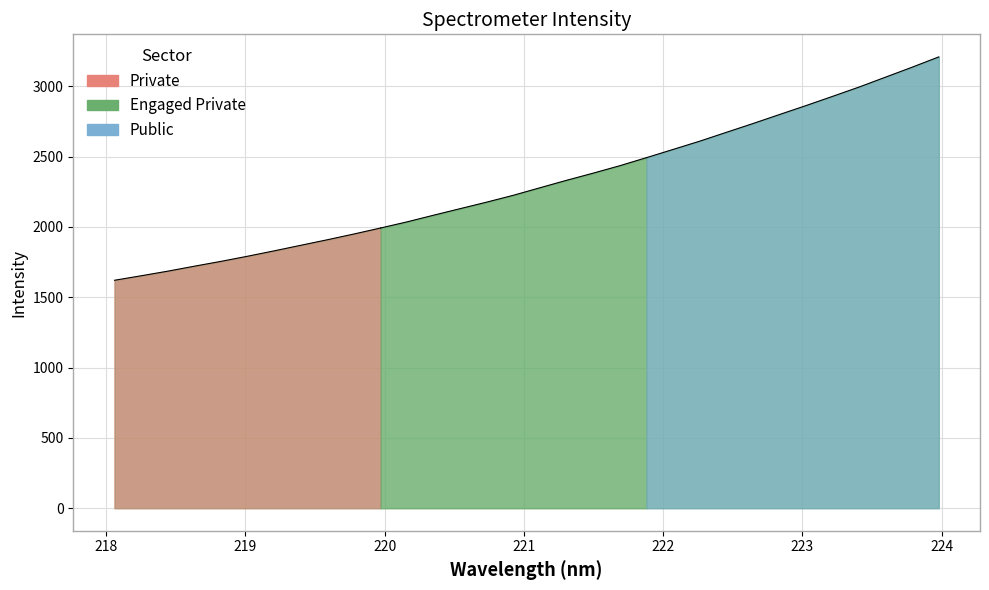

What is the change in value from 219.9712 to 220.9264?

+233.1